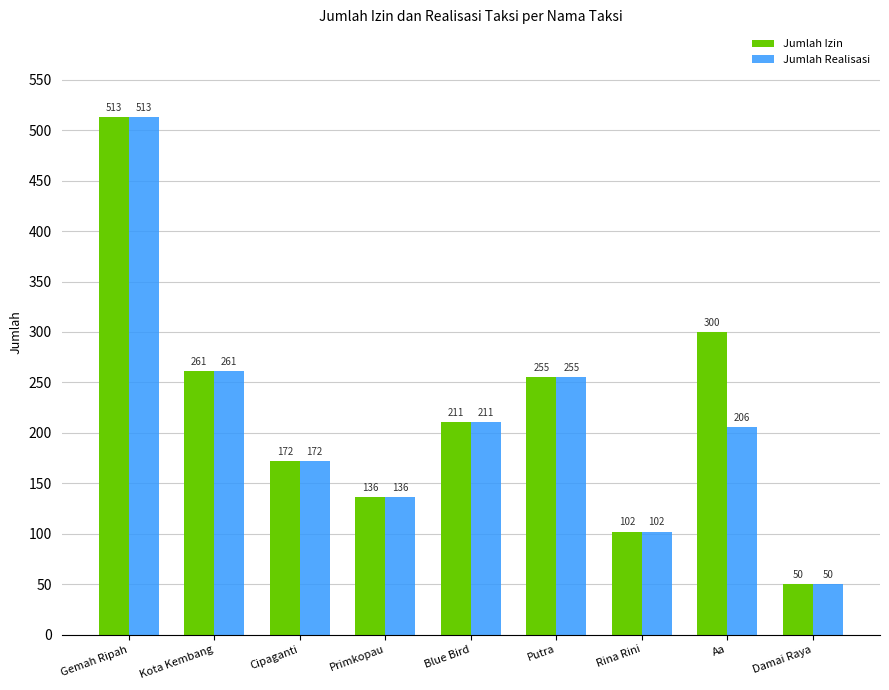

What is the total value across all series at Blue Bird?

422